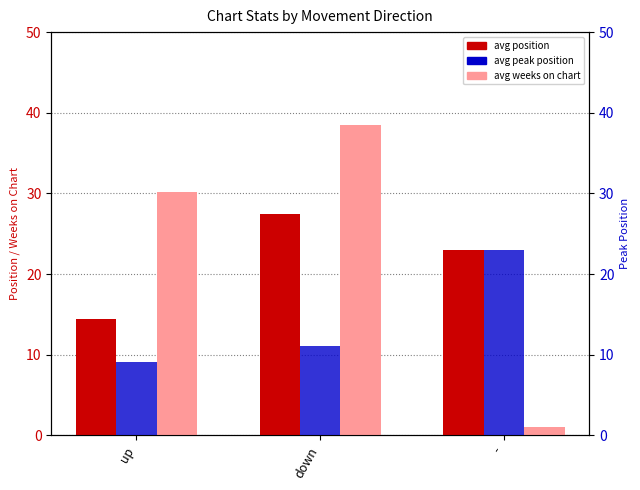

Reading left to right, transcribe all the data shown in this chart.

avg position: up=14.4	down=27.5	-=23.0
avg weeks on chart: up=30.1	down=38.5	-=1.0
avg peak position: up=9.1	down=11.1	-=23.0